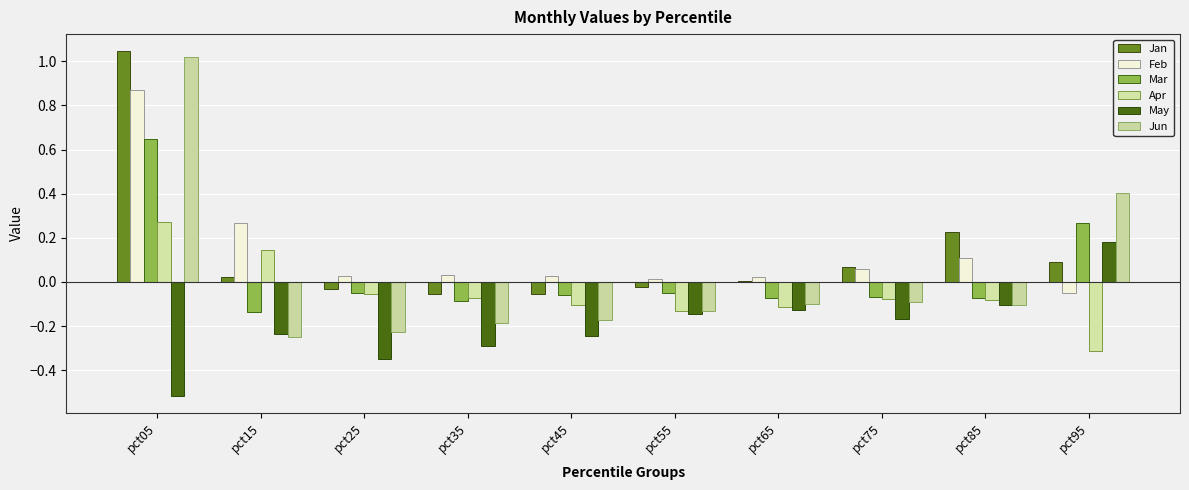

Is it true that Apr equals -0.0 at pct25?

False